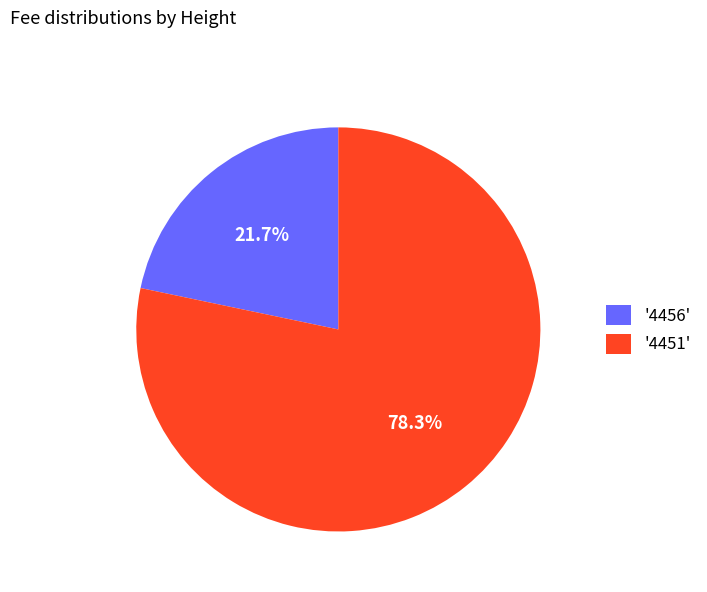

Which has a higher value, '4451' or '4456'?

'4451'